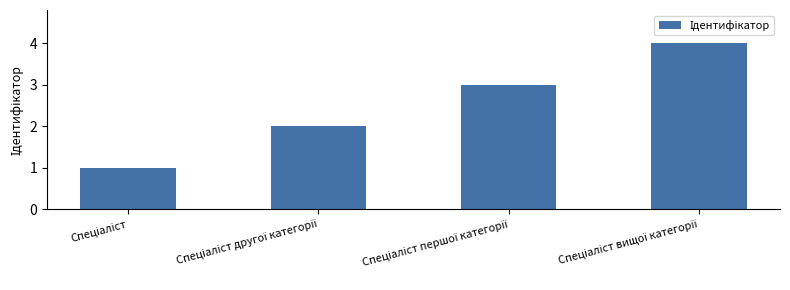

What is the sum of all values?

10